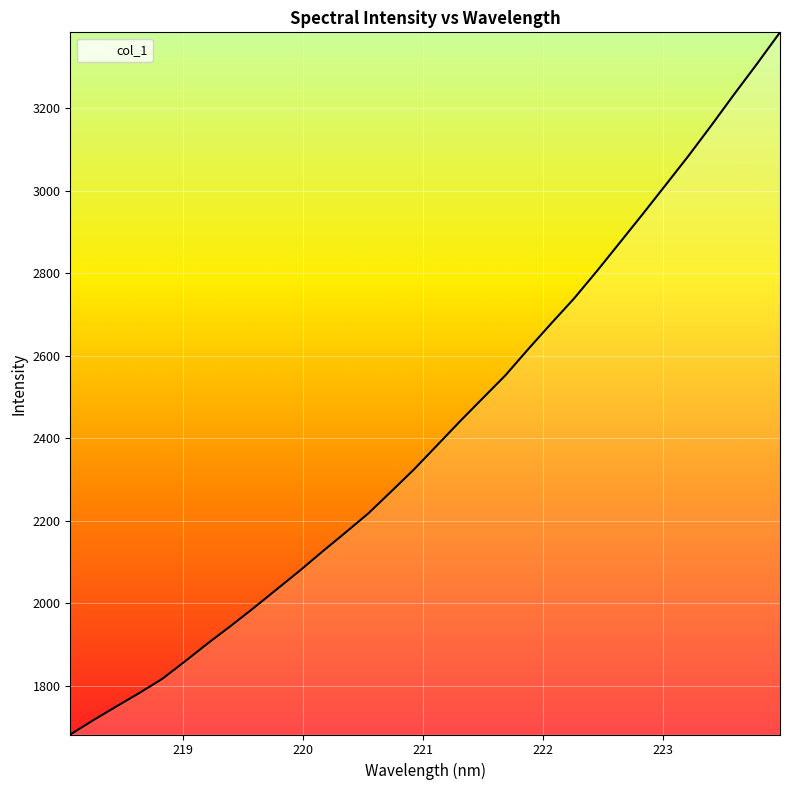

What is the minimum value shown in the chart?

1681.6